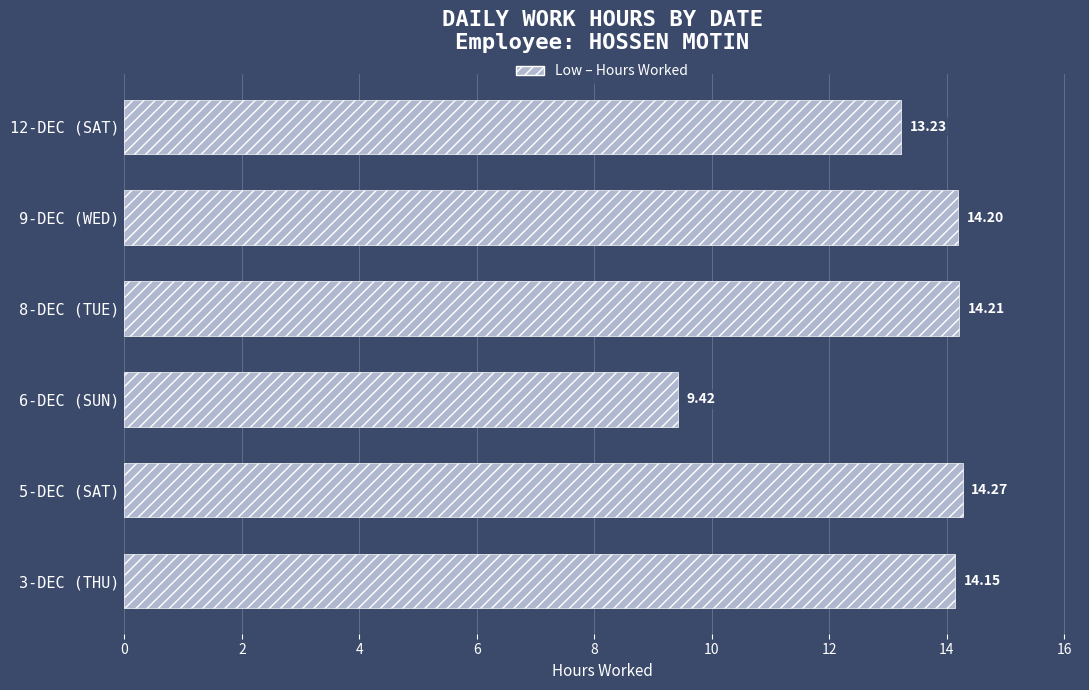

List the labels in order of value, largest first.

5-DEC (SAT), 8-DEC (TUE), 9-DEC (WED), 3-DEC (THU), 12-DEC (SAT), 6-DEC (SUN)